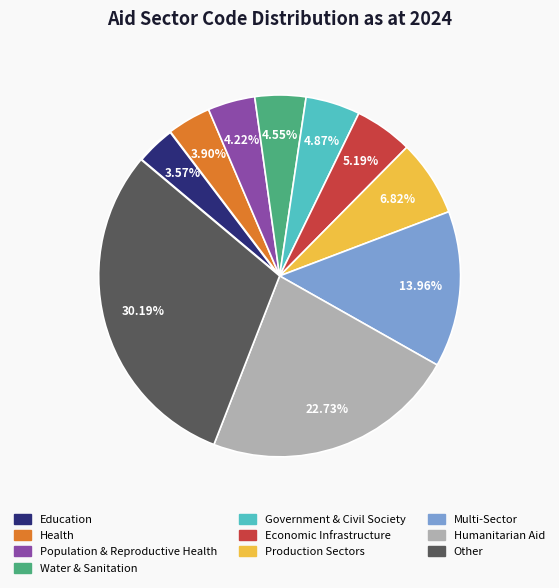

To the nearest percent, what portion does Water & Sanitation represent?

5%